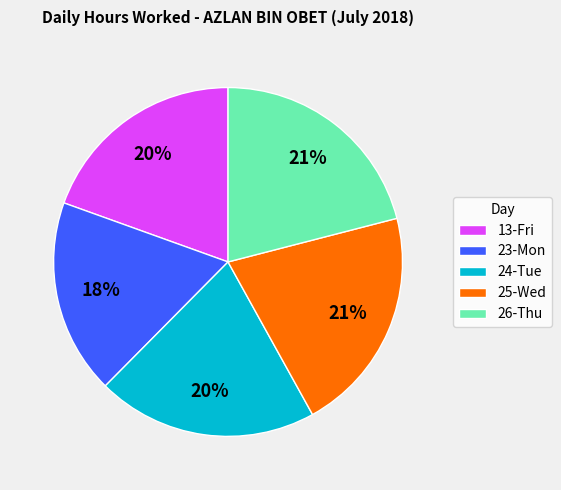

True or false: 25-Wed accounts for 21% of the total.

True